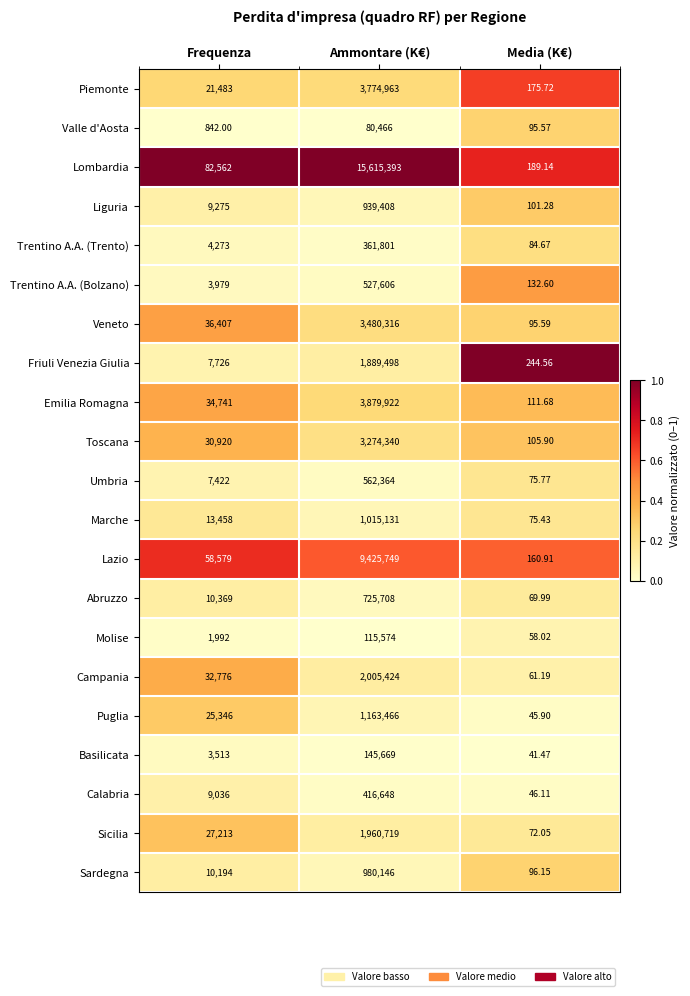

Rank the series at Ammontare (K€) from highest to lowest value.

Lombardia, Lazio, Emilia Romagna, Piemonte, Veneto, Toscana, Campania, Sicilia, Friuli Venezia Giulia, Puglia, Marche, Sardegna, Liguria, Abruzzo, Umbria, Trentino A.A. (Bolzano), Calabria, Trentino A.A. (Trento), Basilicata, Molise, Valle d'Aosta